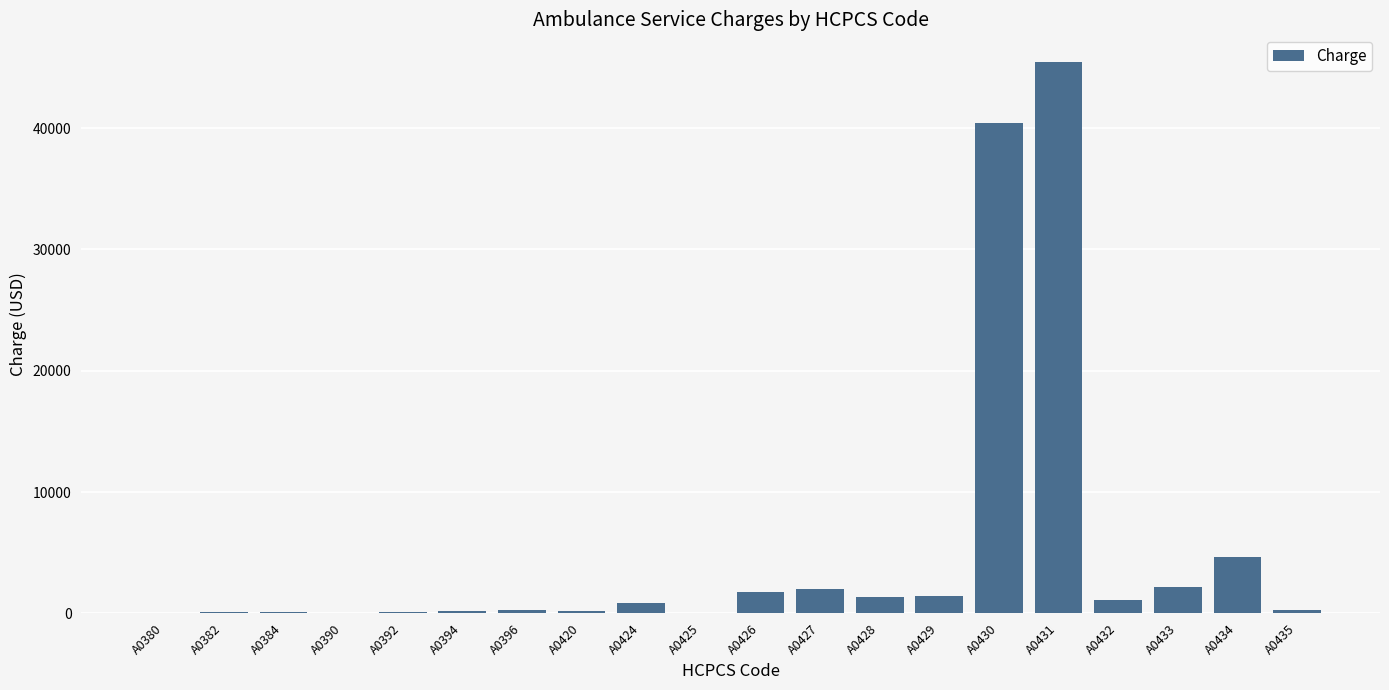

What is the greatest value displayed?

45467.6